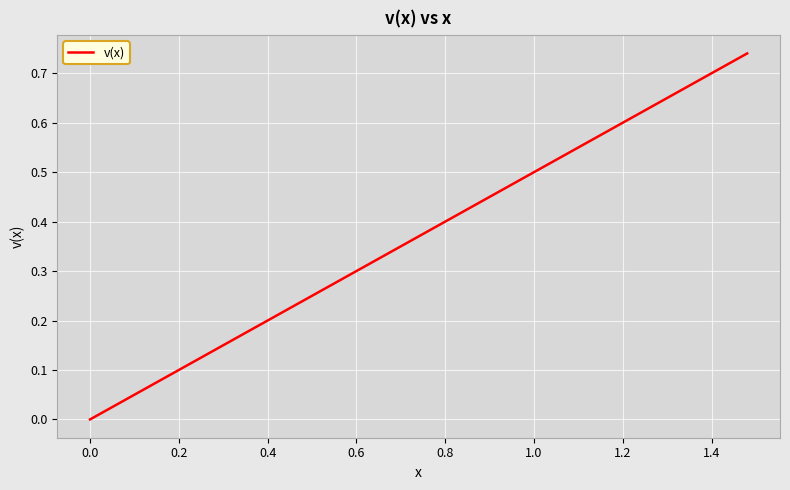

Reading right to left, list all the values displayed in this chart.

0.7	0.7	0.7	0.7	0.7	0.6	0.6	0.6	0.6	0.6	0.5	0.5	0.5	0.5	0.5	0.4	0.4	0.4	0.4	0.4	0.3	0.3	0.3	0.3	0.3	0.2	0.2	0.2	0.2	0.2	0.1	0.1	0.1	0.1	0.1	0.0	0.0	0.0